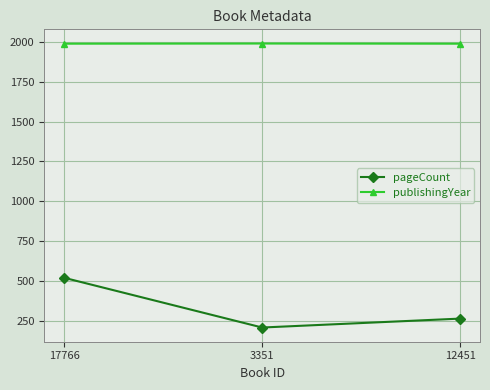

What is the lowest value of the pageCount series?

208